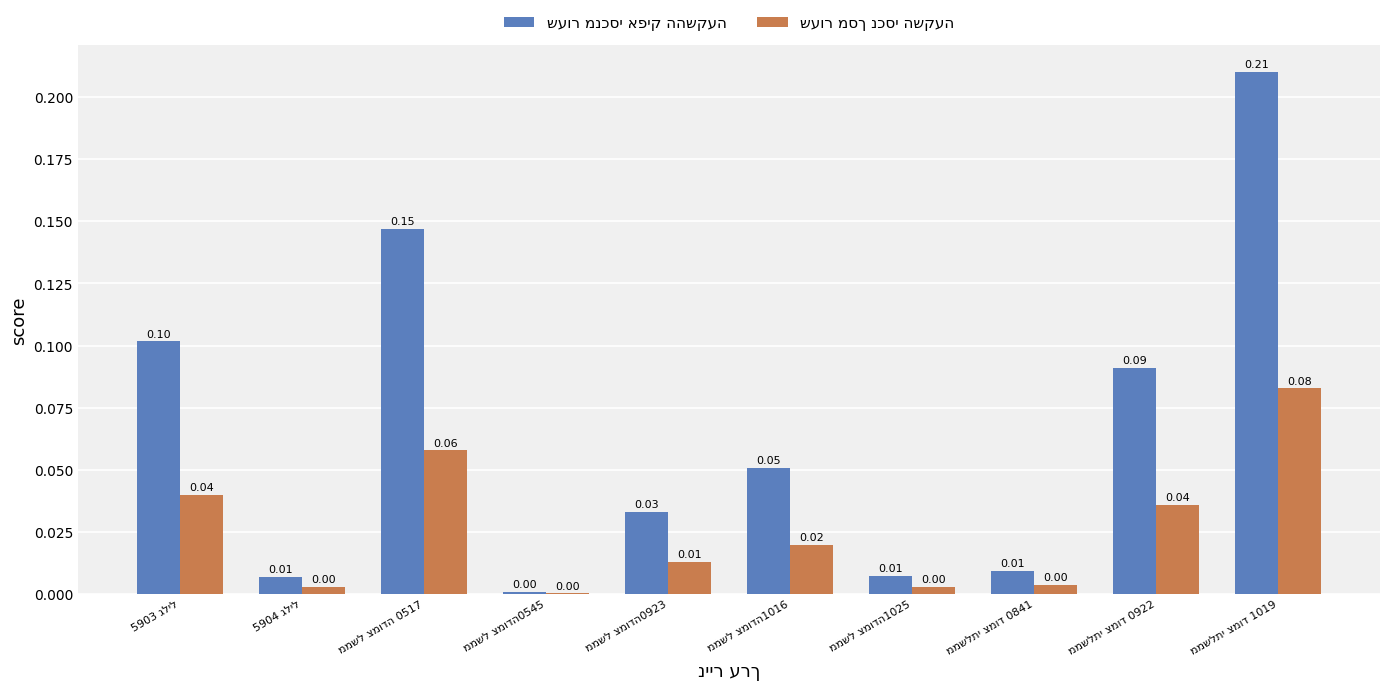

Rank the series by their maximum value, from highest to lowest.

שעור מנכסי אפיק ההשקעה, שעור מסך נכסי השקעה